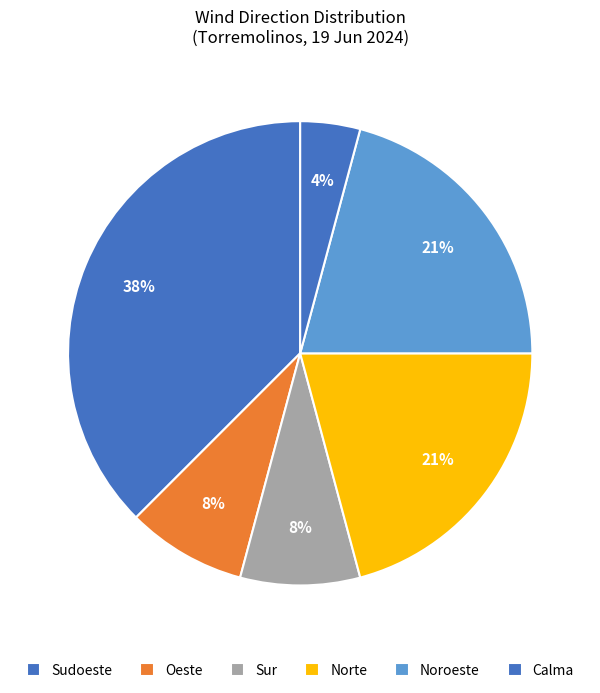

To the nearest percent, what percentage of the pie is Sudoeste?

38%